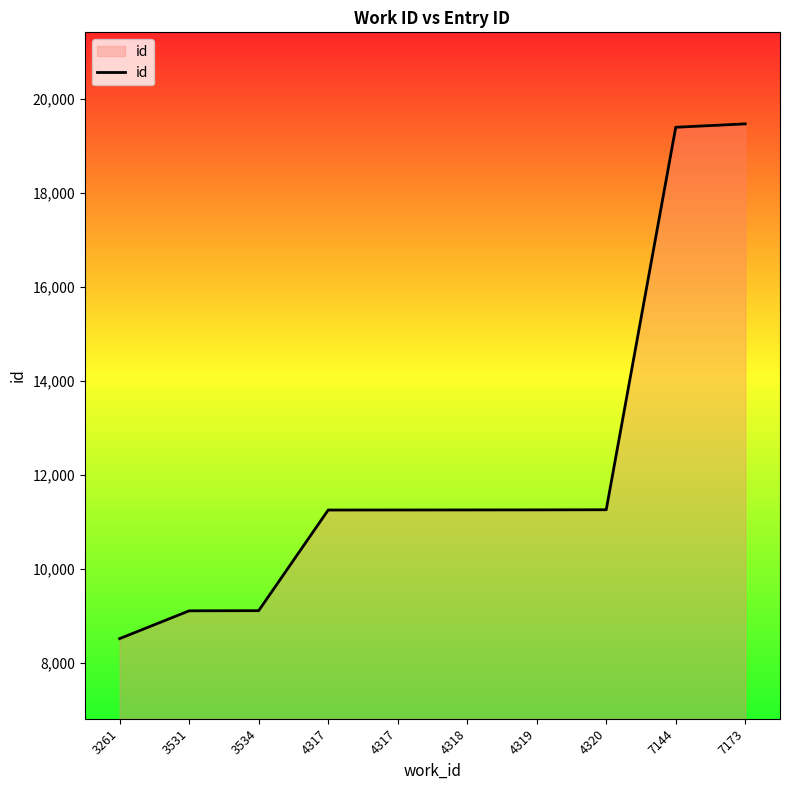

Does the chart display data point markers on the line(s)?

No